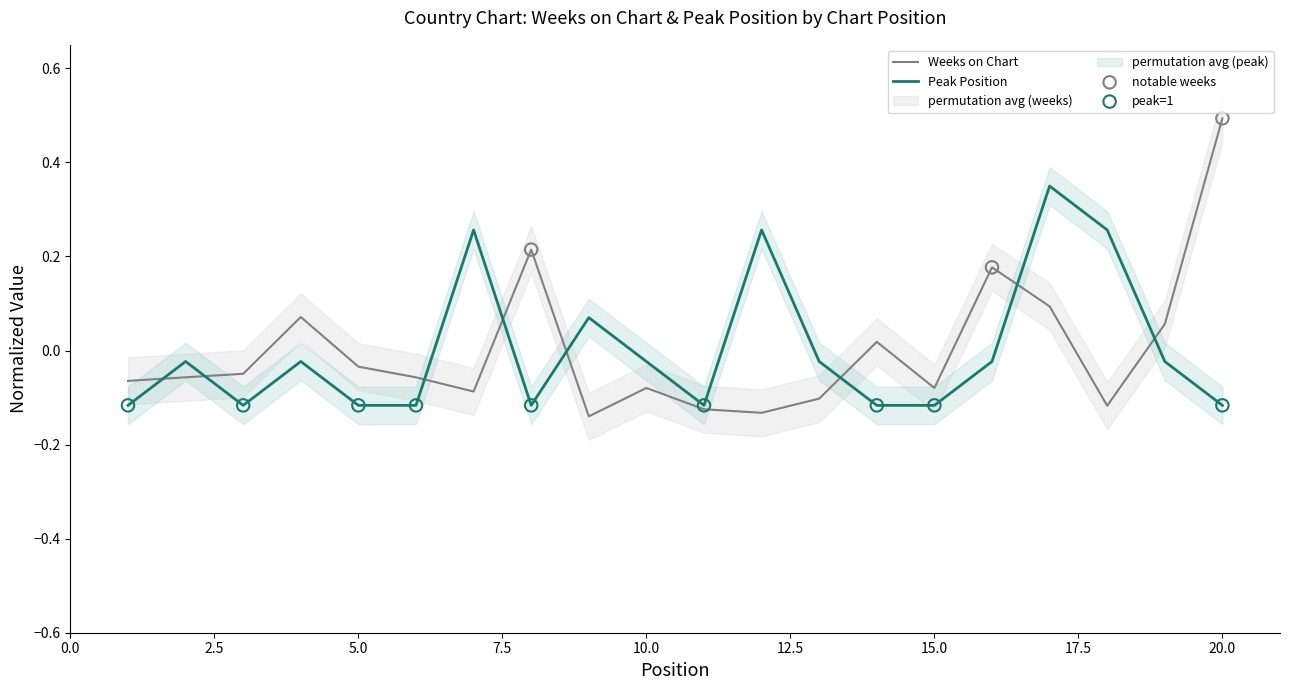

What are all the series names shown in the legend?

Weeks on Chart, Peak Position